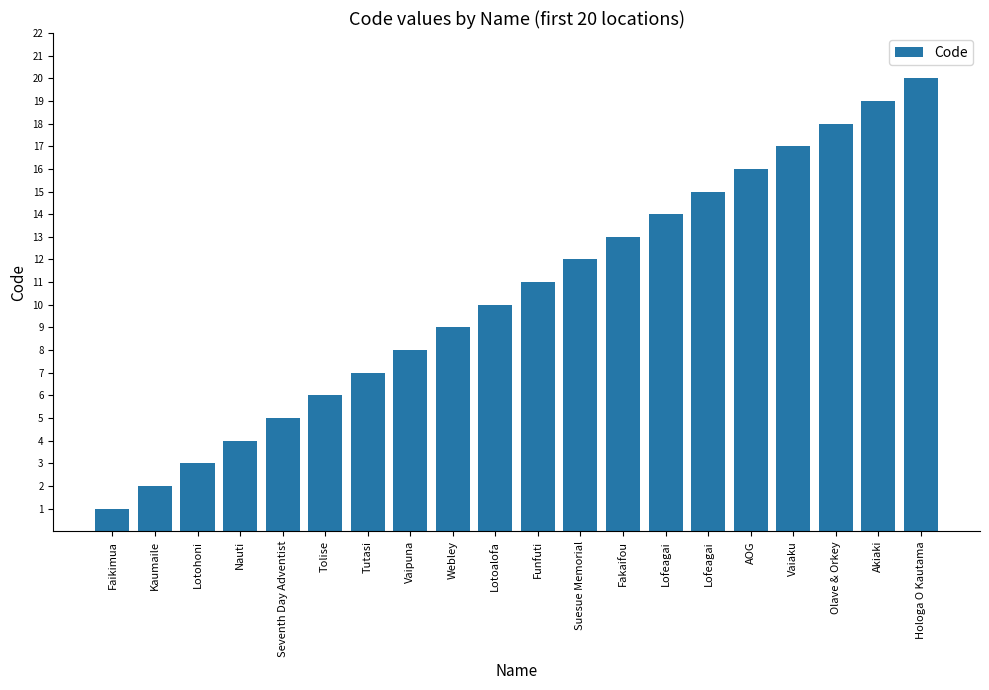

How many categories are shown in the chart?

20